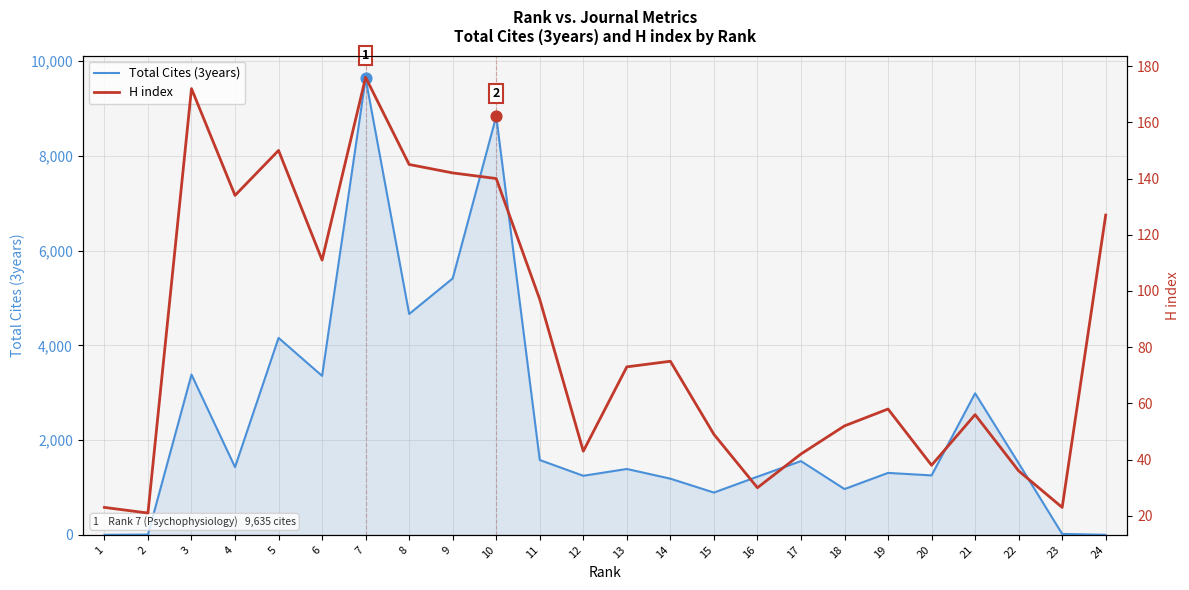

What are all the series names shown in the legend?

Total Cites (3years), H index